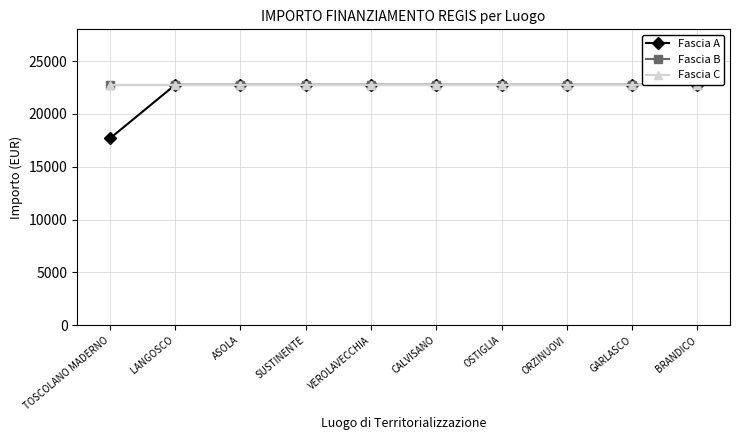

What position from the right is CALVISANO?

5